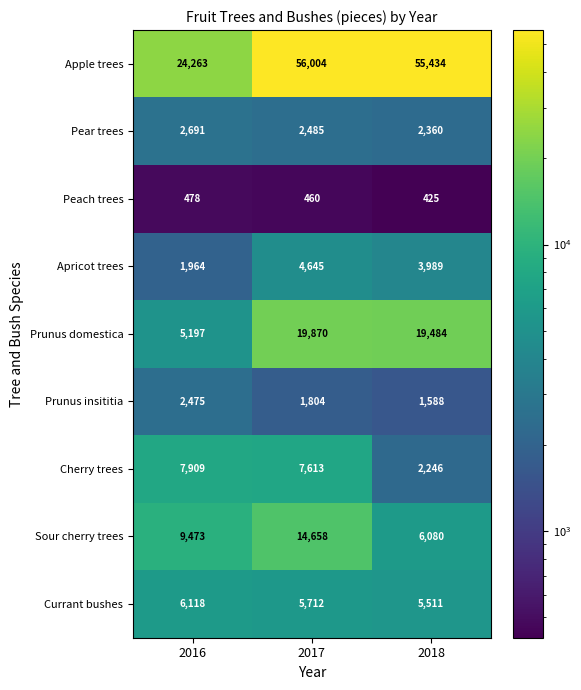

Reading right to left, extract all data points from this chart.

Apple trees: 55434	56004	24263
Pear trees: 2360	2485	2691
Peach trees: 425	460	478
Apricot trees: 3989	4645	1964
Prunus domestica: 19484	19870	5197
Prunus insititia: 1588	1804	2475
Cherry trees: 2246	7613	7909
Sour cherry trees: 6080	14658	9473
Currant bushes: 5511	5712	6118